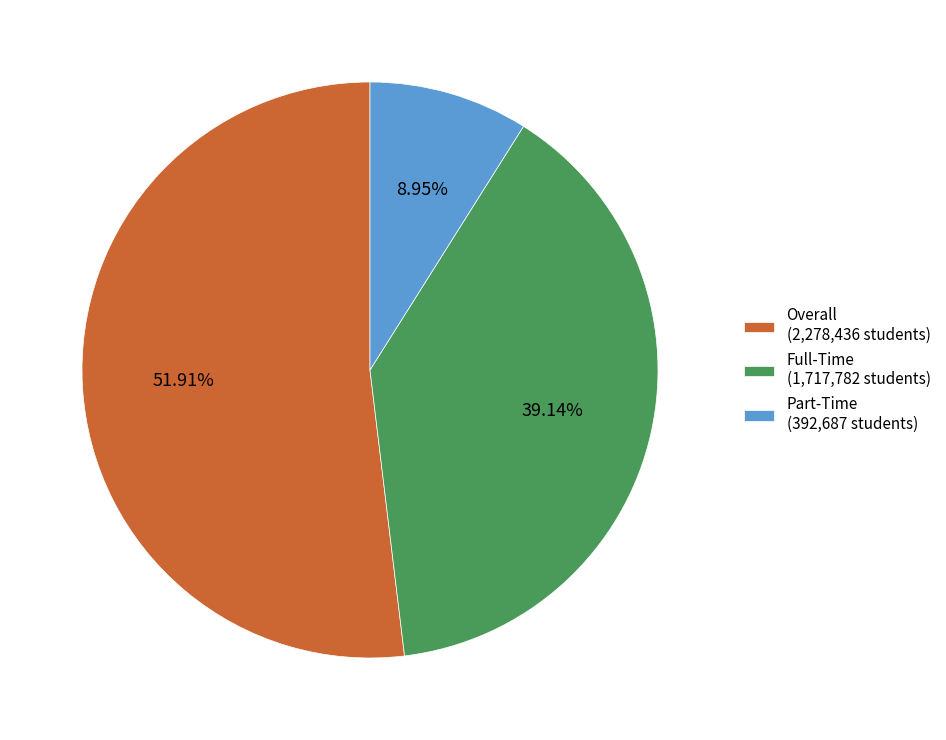

Which slice represents more than half of the pie?

Overall